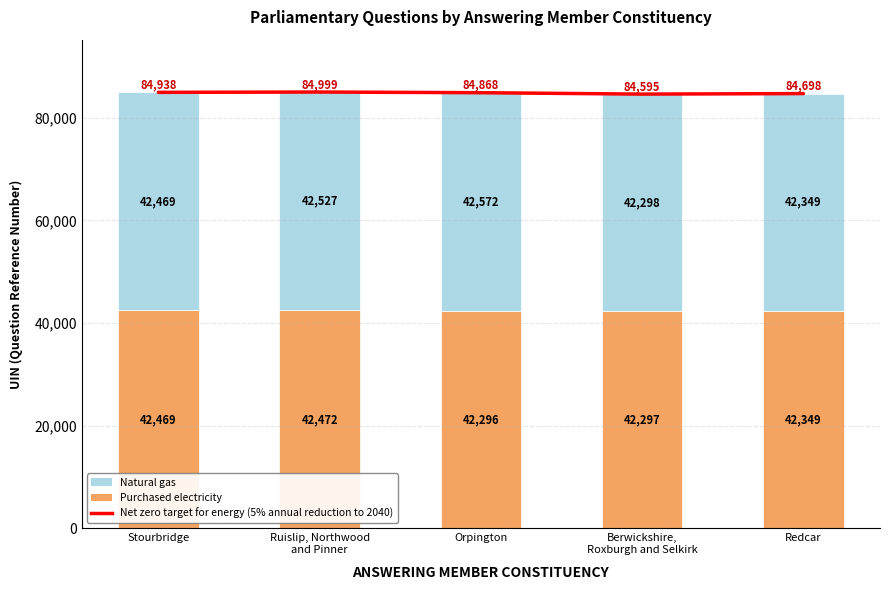

What is the value of the Purchased electricity bar at the 4th from the left?

42297